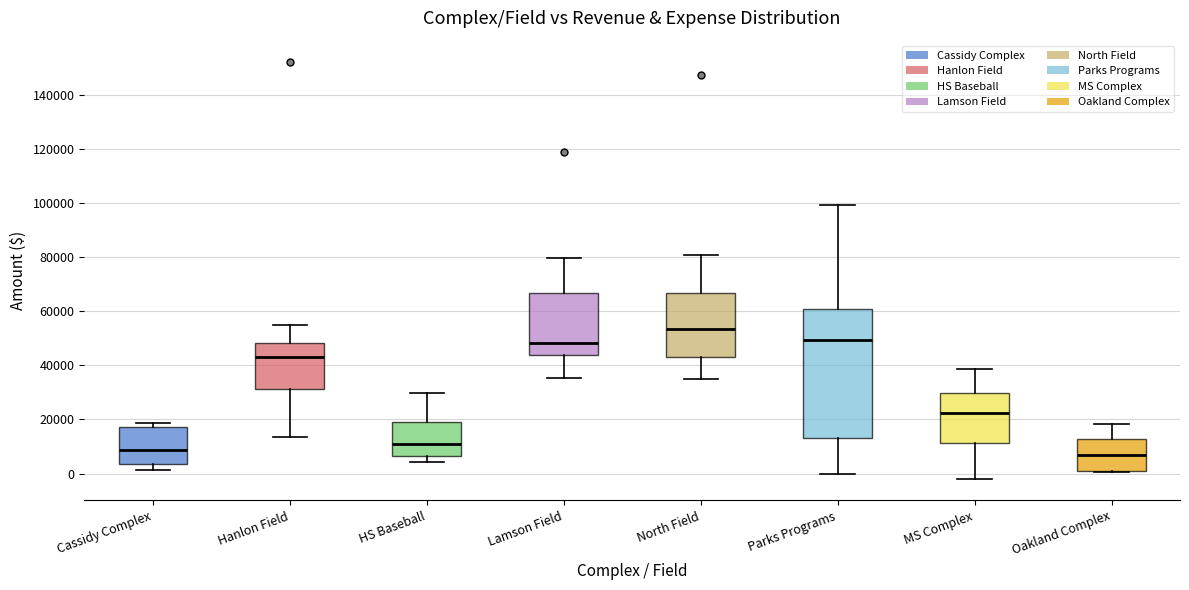

Reading left to right, read every box against the y-axis: the position of its median line, the range the box covers, and the ends of its whiskers. The values are not printed on the chart, so give them approximately, as read against the axis.

Cassidy Complex: median 8000, box 4000 to 18000, whiskers 2000 to 18000 (just above the box's upper edge)
Hanlon Field: median 44000, box 32000 to 48000, whiskers 14000 to 54000
HS Baseball: median 10000, box 6000 to 20000, whiskers 4000 to 30000
Lamson Field: median 48000, box 44000 to 66000, whiskers 36000 to 80000
North Field: median 54000, box 42000 to 66000, whiskers 36000 to 80000
Parks Programs: median 50000, box 14000 to 60000, whiskers 0 to 100000
MS Complex: median 22000, box 12000 to 30000, whiskers -2000 to 38000
Oakland Complex: median 6000, box 0 to 12000, whiskers 0 to 18000